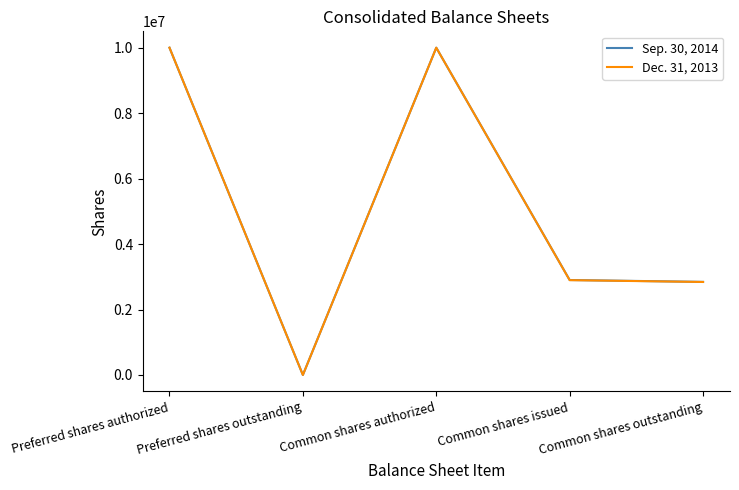

What position from the right is Common shares authorized?

3